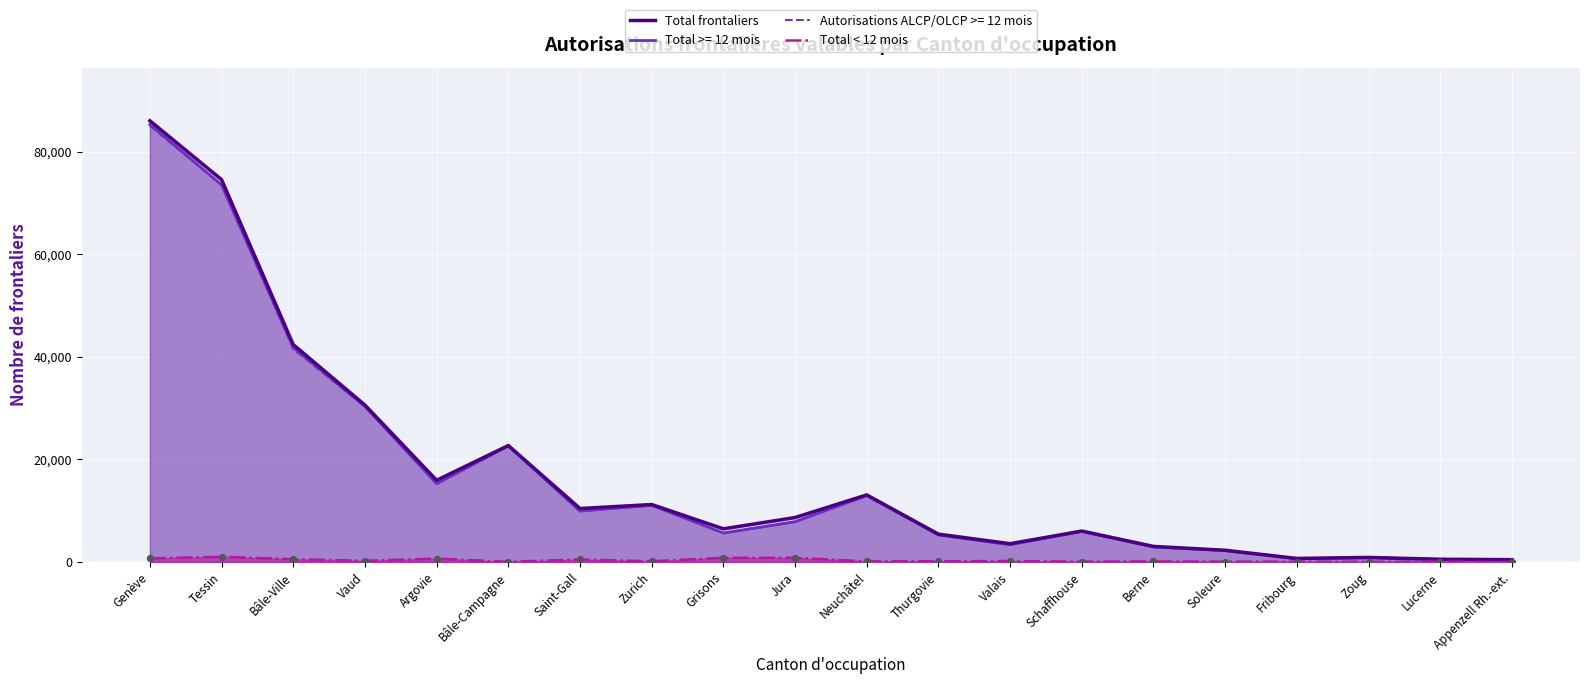

Which series has the largest Y range (max minus min)?

Total frontaliers